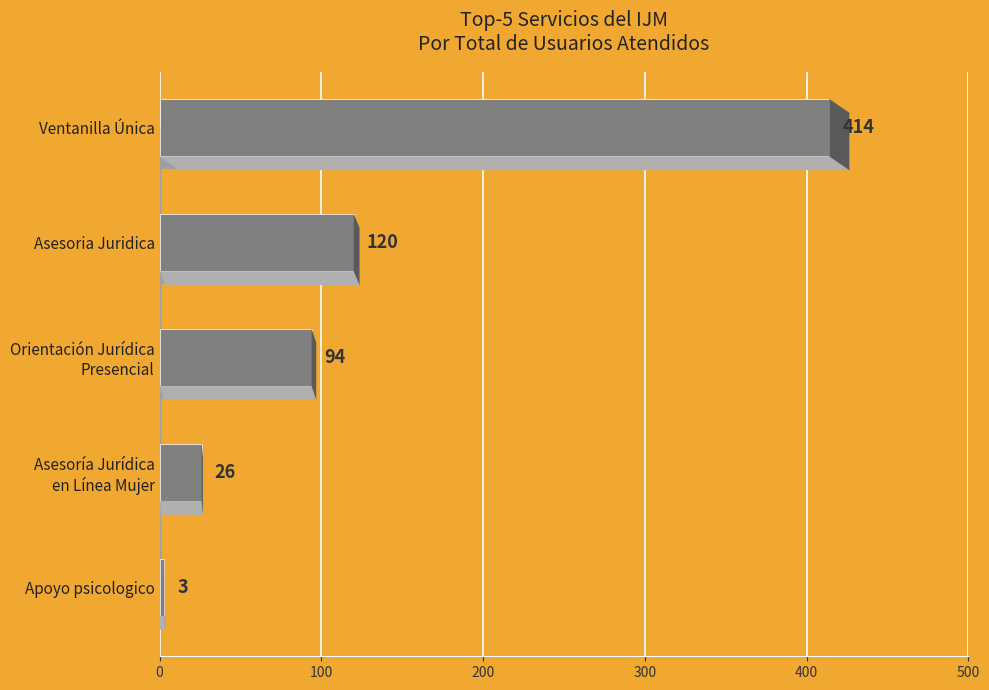

At which label is the value closest to 208?

Asesoria Juridica